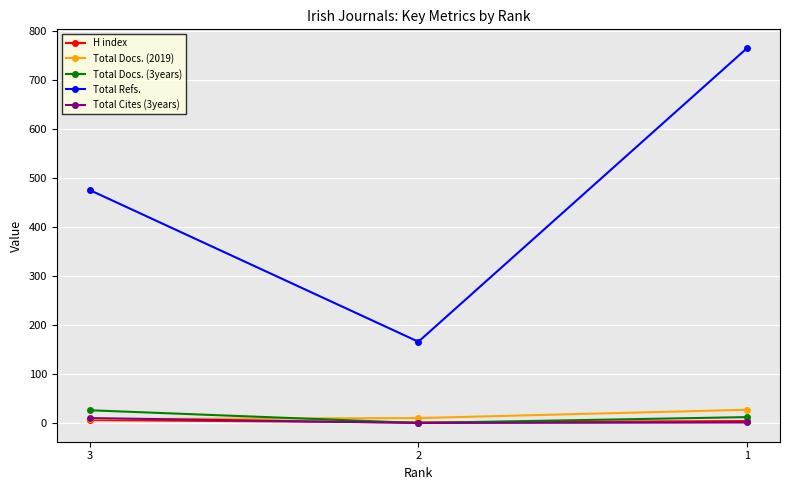

At which label is H index closest to 3?

1